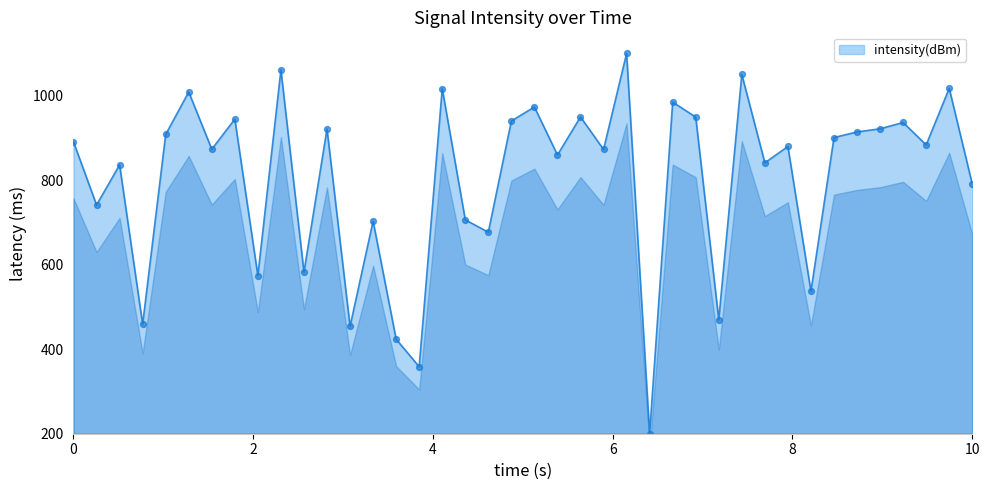

What is the difference between the maximum and minimum values?

900.0